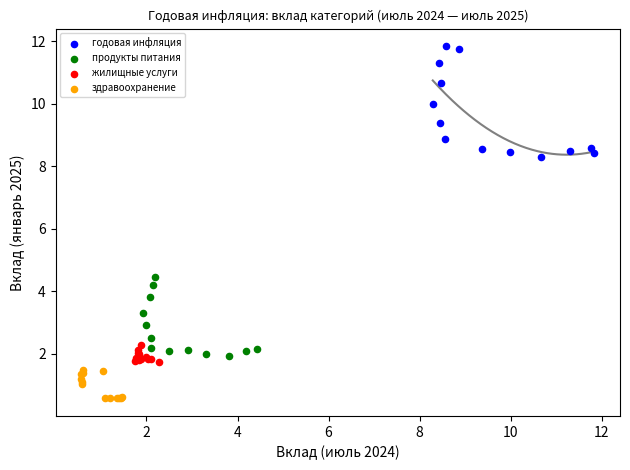

Which series contains the highest Y value?

годовая инфляция